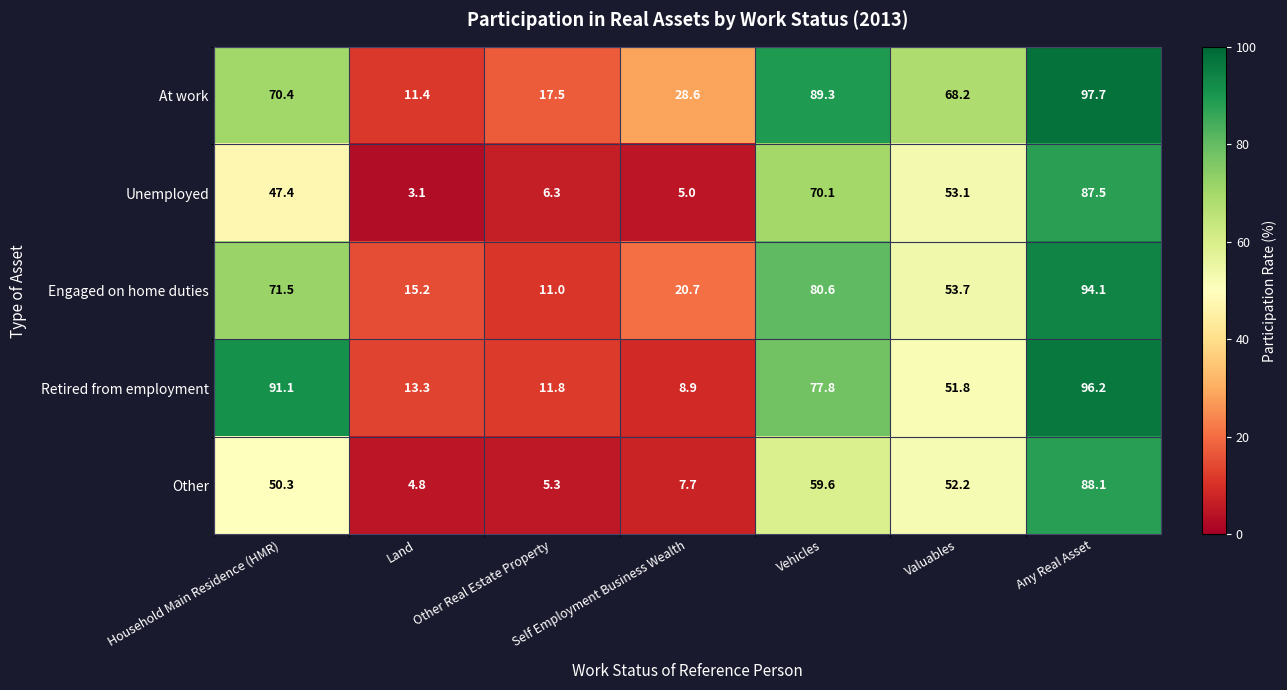

At which category is the sum across all series the highest?

Any Real Asset